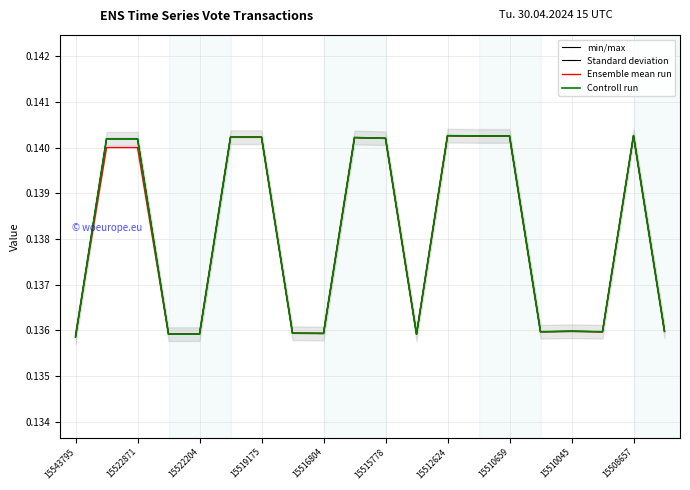

True or false: Ensemble mean run and Controll run intersect in this chart.

True